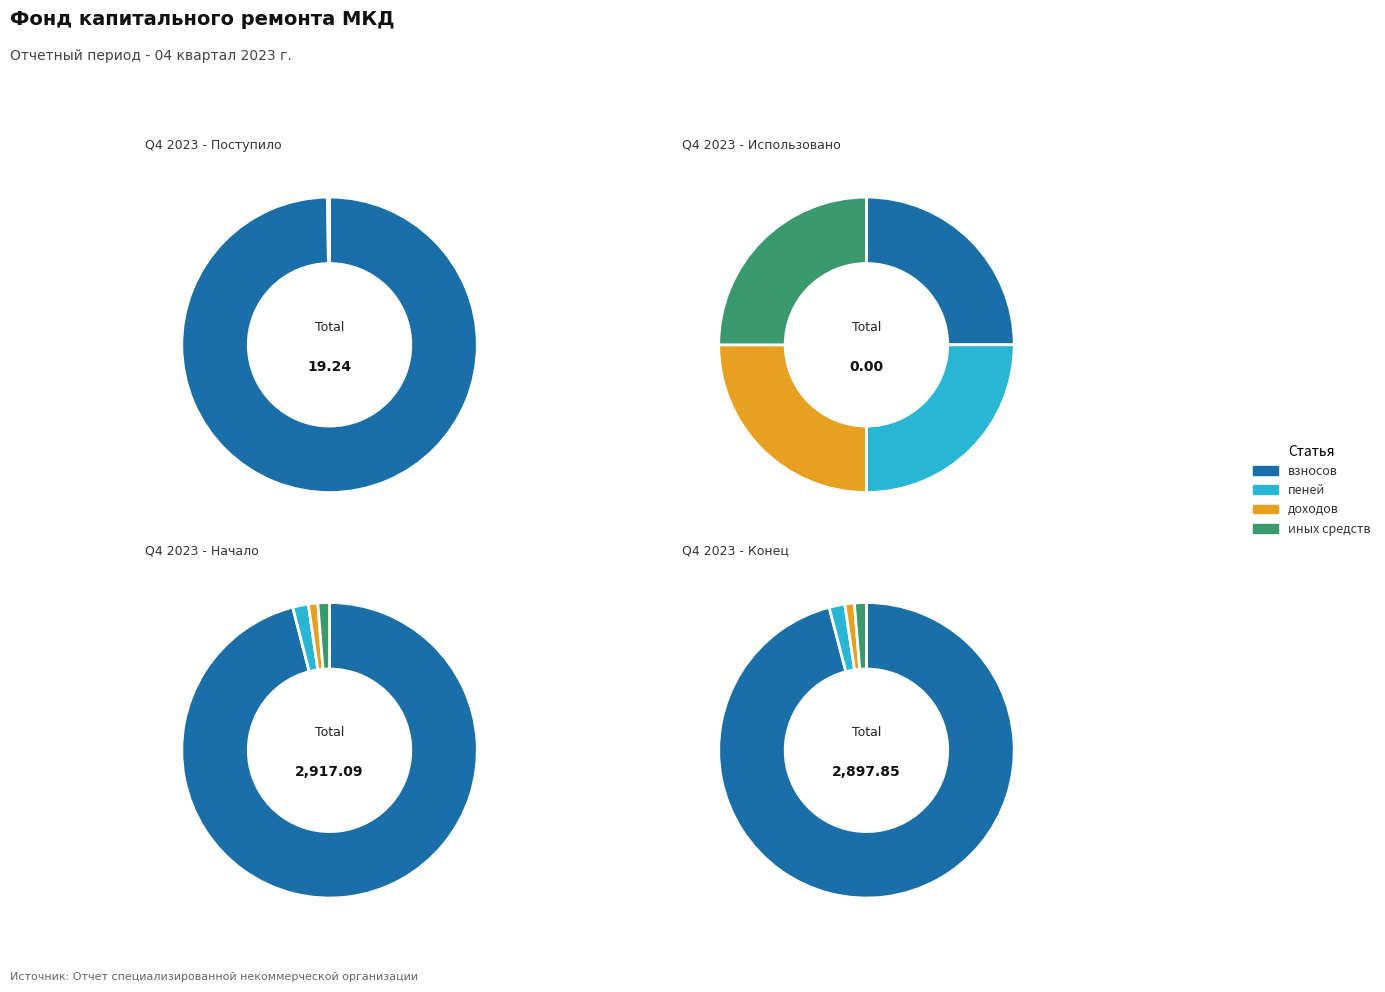

Which has a higher value, взносов or пеней?

взносов